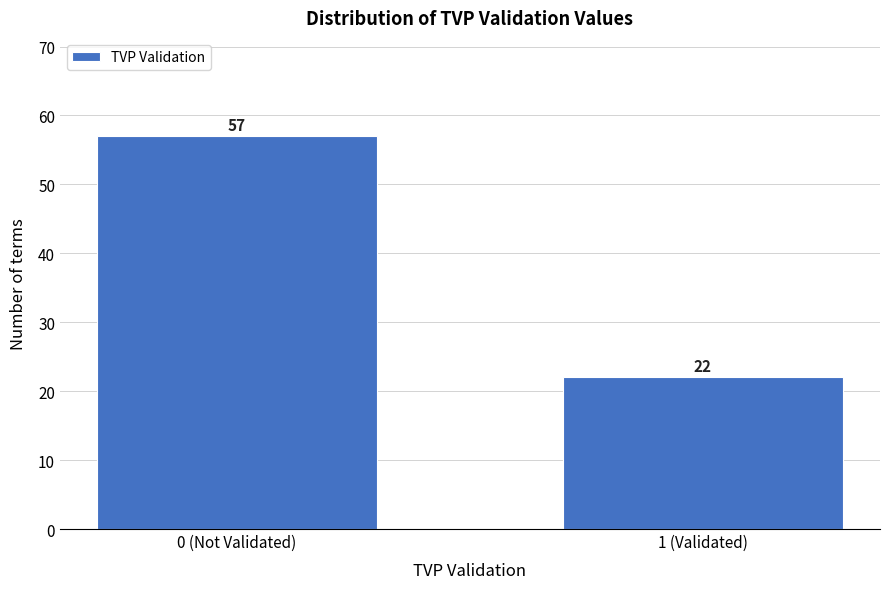

Reading left to right, list all the values displayed in this chart.

0 (Not Validated)=57	1 (Validated)=22